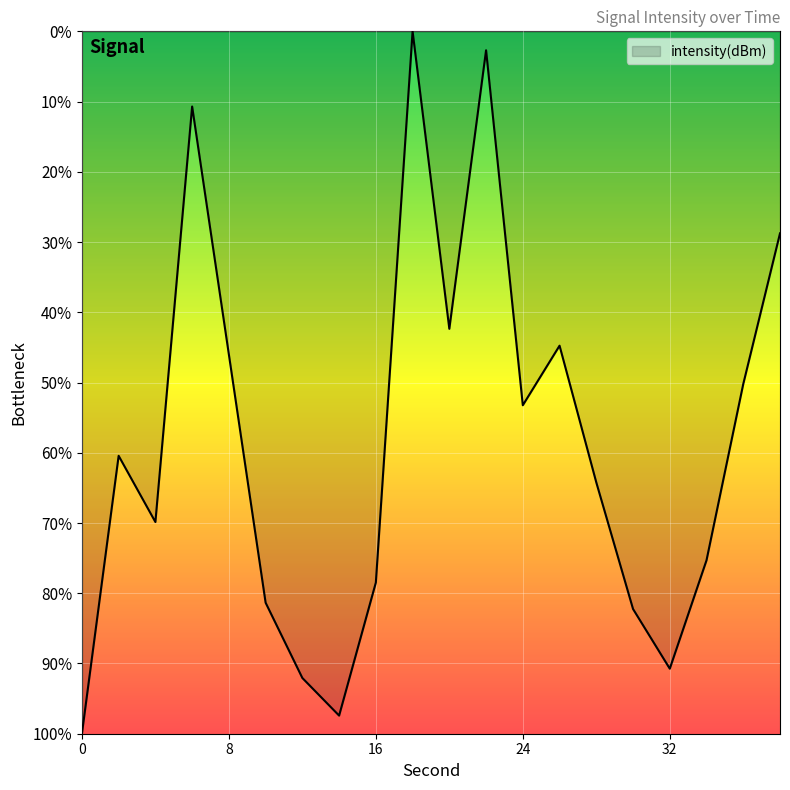

Is this an area chart (filled region under the line)?

Yes